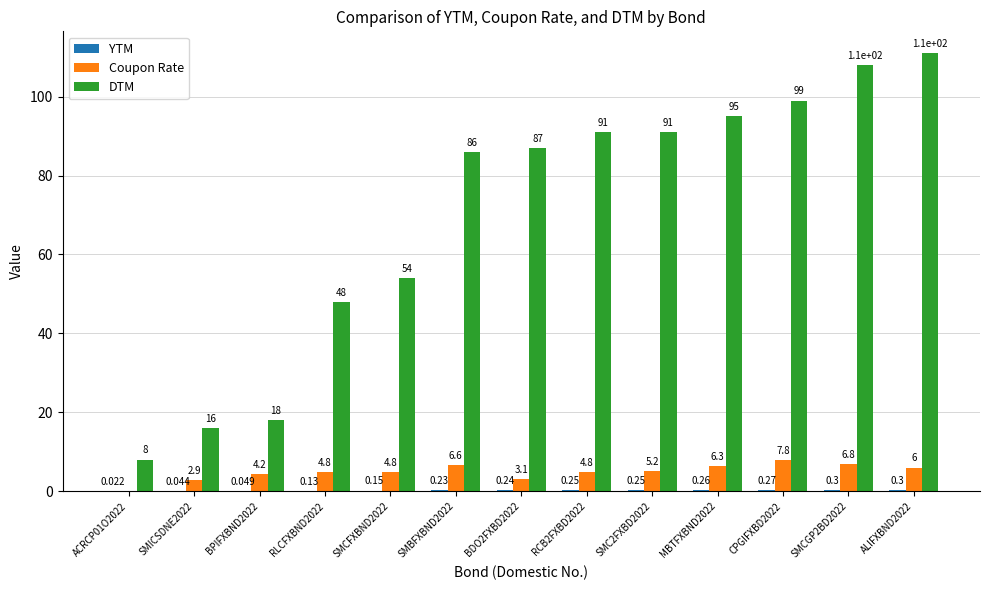

Which series has the largest total across all categories?

DTM